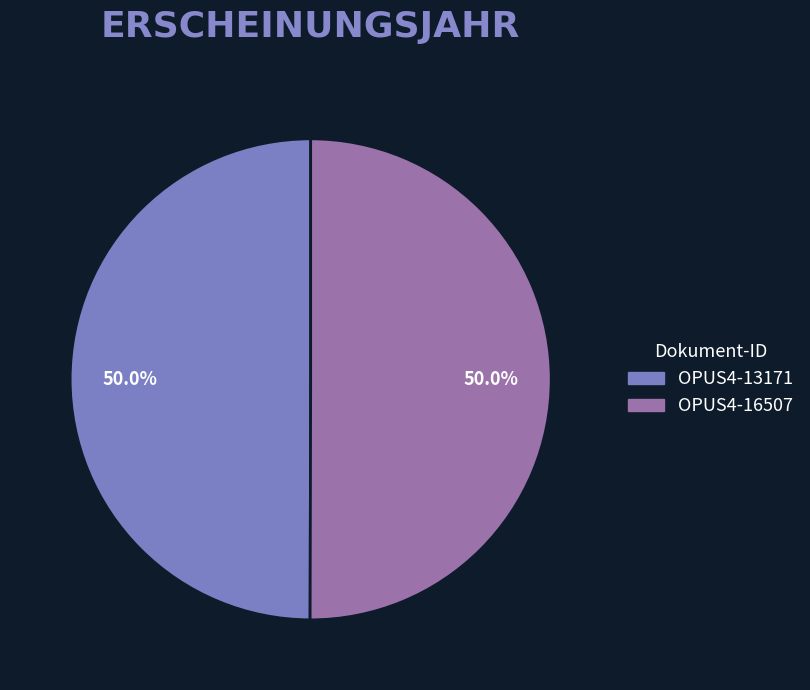

What percentage is the OPUS4-13171 slice, to the nearest percent?

50%